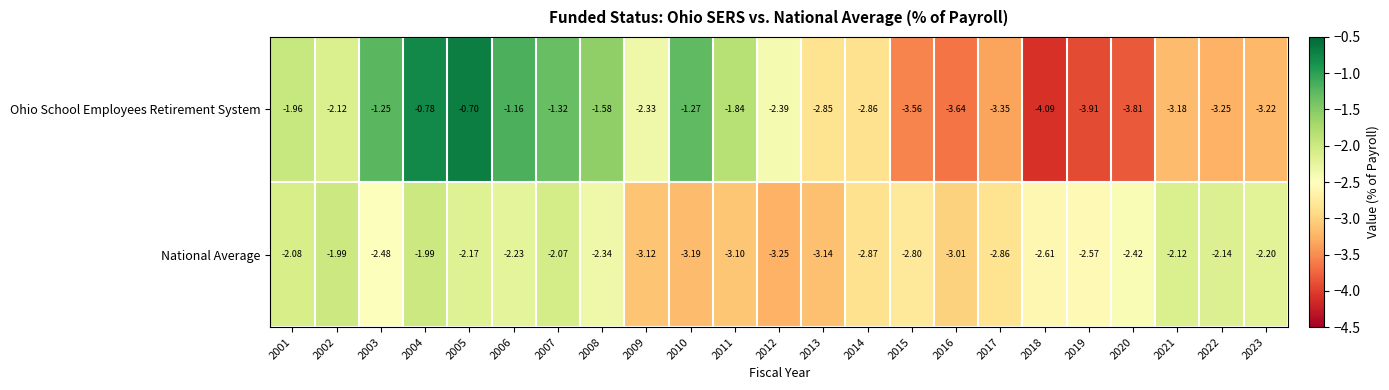

Is the value of Ohio School Employees Retirement System at 2014 greater than the value of National Average at 2005?

No